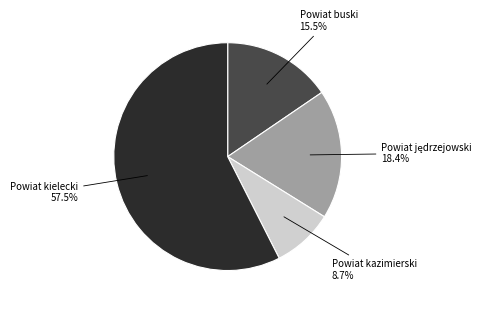

Which slice is the smallest?

Powiat kazimierski